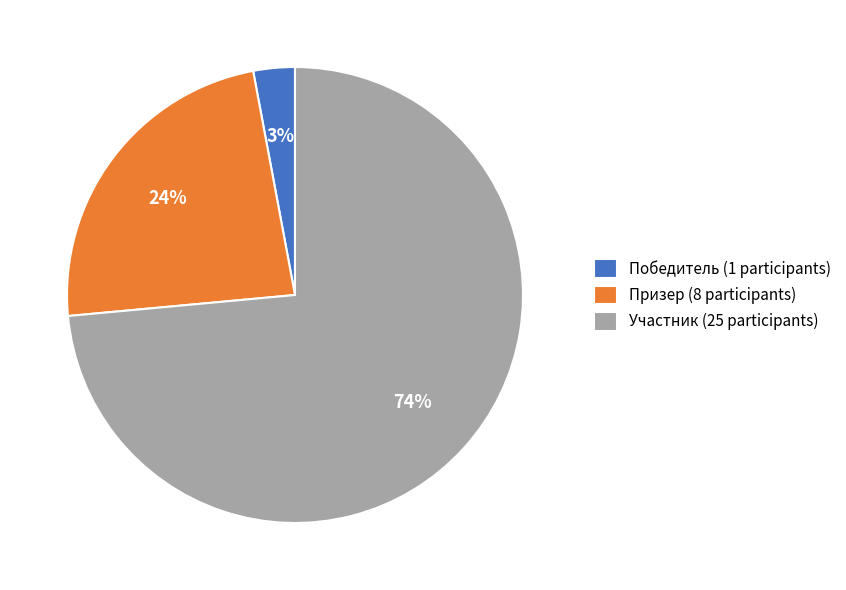

Rank the categories by value from lowest to highest.

Победитель, Призер, Участник